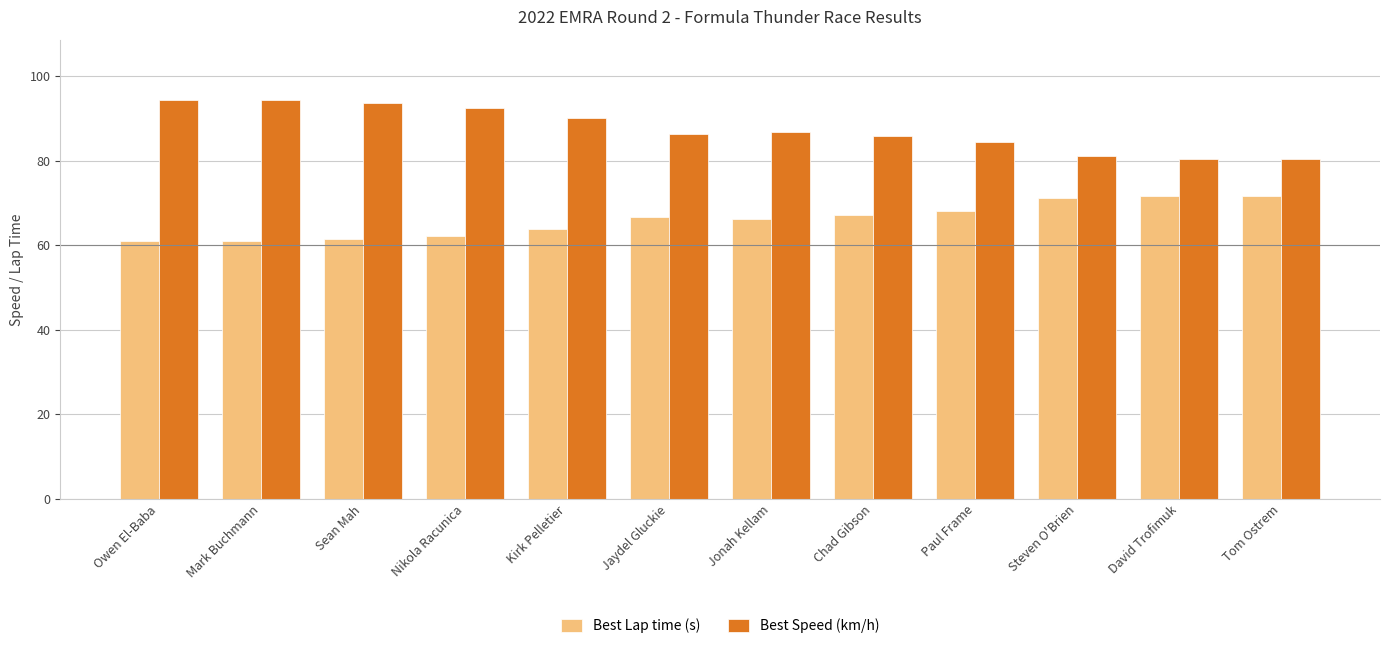

What is the difference between the Best Speed (km/h) values at Steven O'Brien and Jaydel Gluckie?

5.4